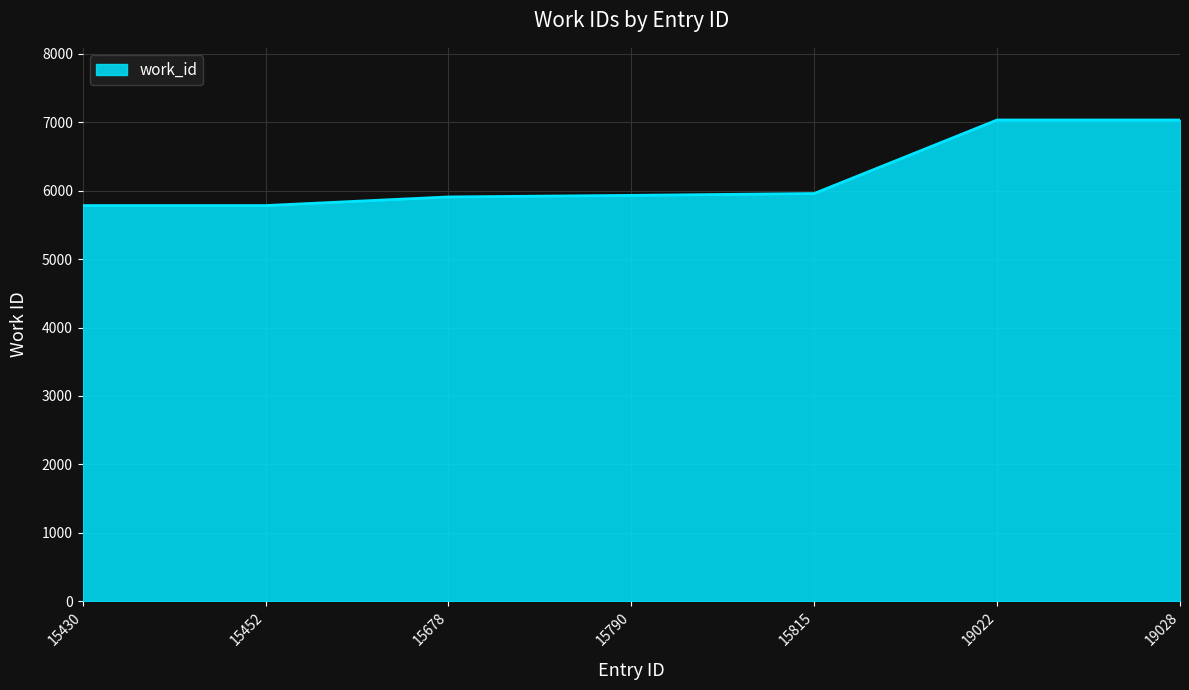

What is the average value?

6205